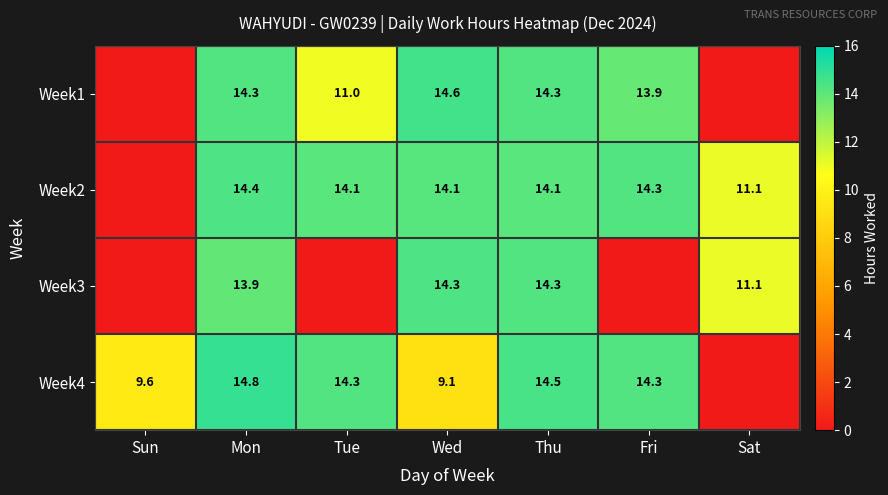

What is the spread (max minus min) of values at Fri?

14.3